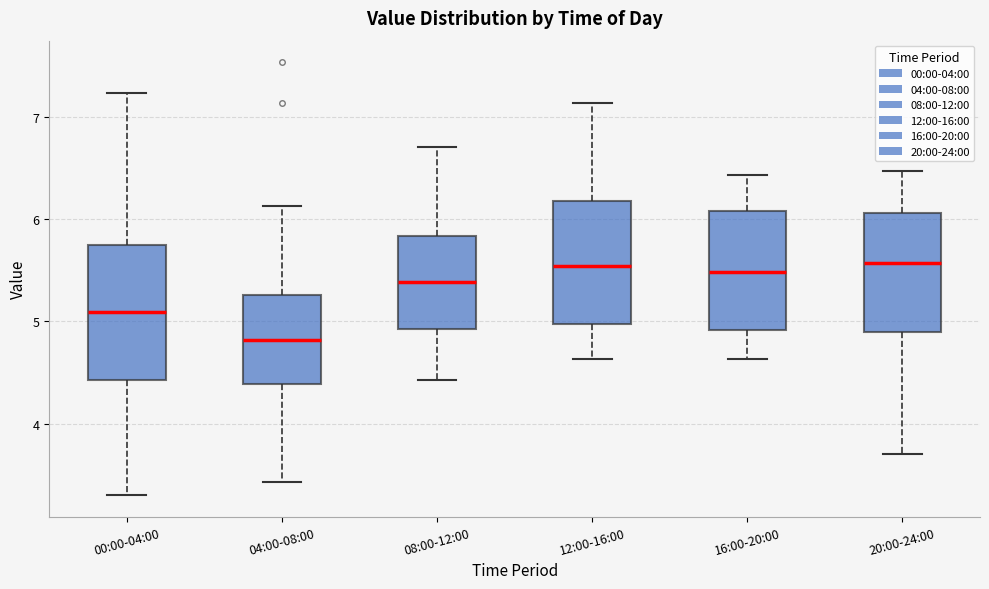

Reading left to right, transcribe this box plot: for each box, give where its median line is, the range the box spans, and where its two whiskers end, as read against the y-axis. The values are not printed on the chart, so give them approximately, as read against the axis.

00:00-04:00: median 5.1, box 4.4 to 5.7, whiskers 3.3 to 7.2
04:00-08:00: median 4.8, box 4.4 to 5.3, whiskers 3.4 to 6.1
08:00-12:00: median 5.4, box 4.9 to 5.8, whiskers 4.4 to 6.7
12:00-16:00: median 5.5, box 5.0 to 6.2, whiskers 4.6 to 7.1
16:00-20:00: median 5.5, box 4.9 to 6.1, whiskers 4.6 to 6.4
20:00-24:00: median 5.6, box 4.9 to 6.1, whiskers 3.7 to 6.5